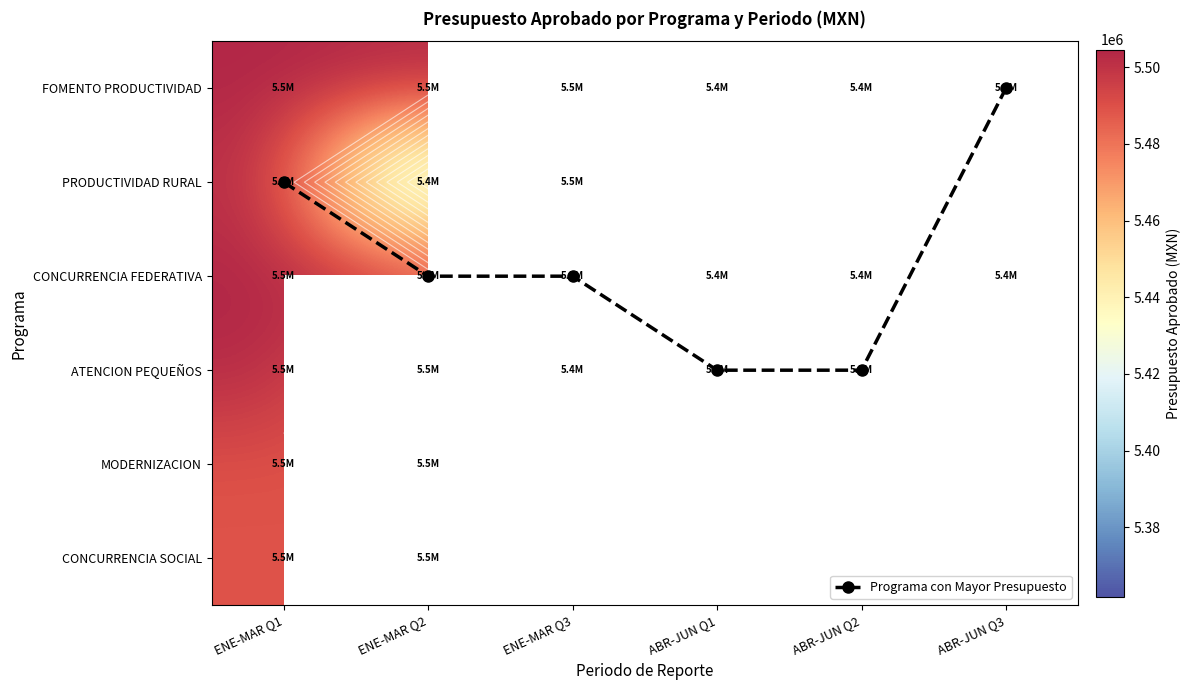

Which has a higher value, ENE-MAR Q2 or ABR-JUN Q3?

ENE-MAR Q2